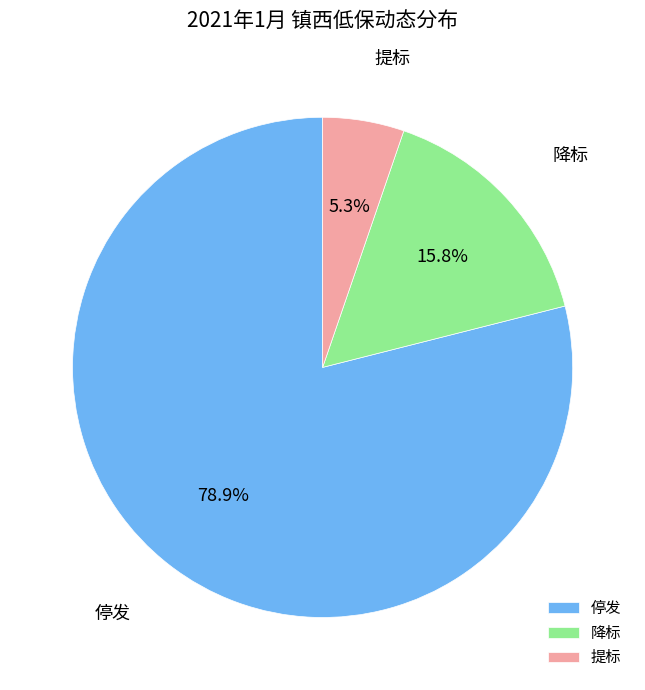

How many slices are in this pie chart?

3